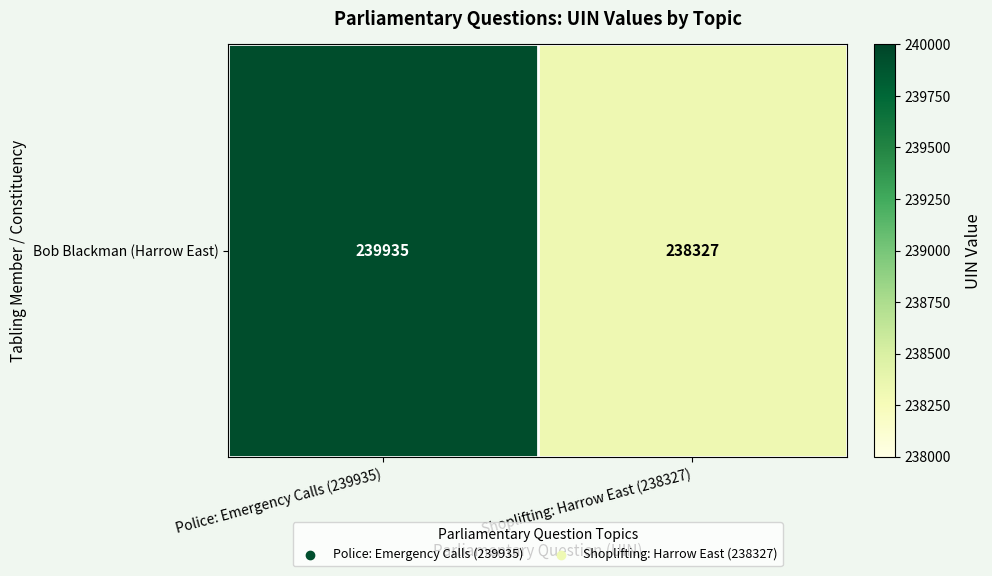

Rank the categories by value from lowest to highest.

Shoplifting: Harrow East (238327), Police: Emergency Calls (239935)